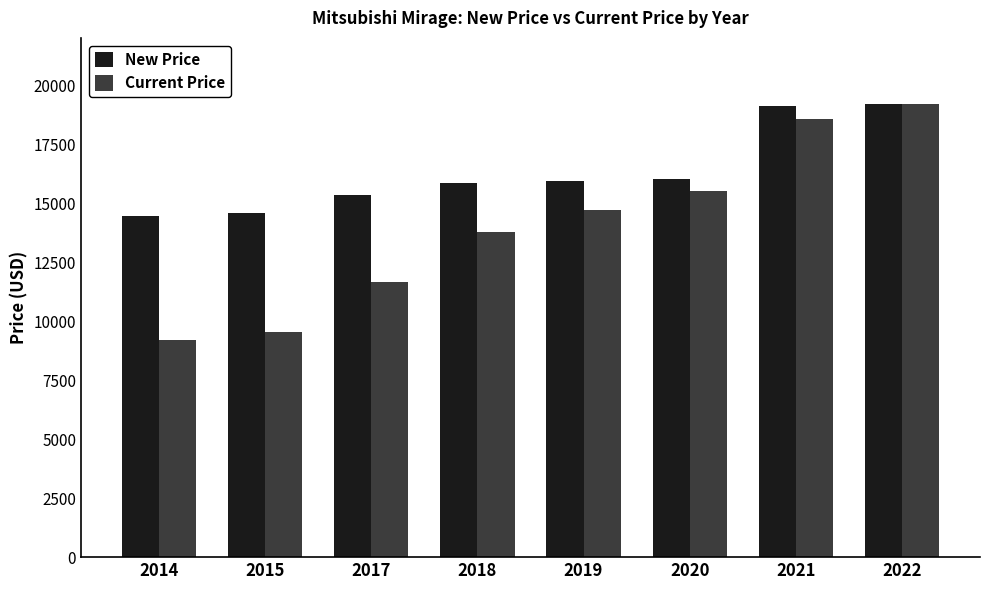

What is the maximum value shown in the chart?

19181